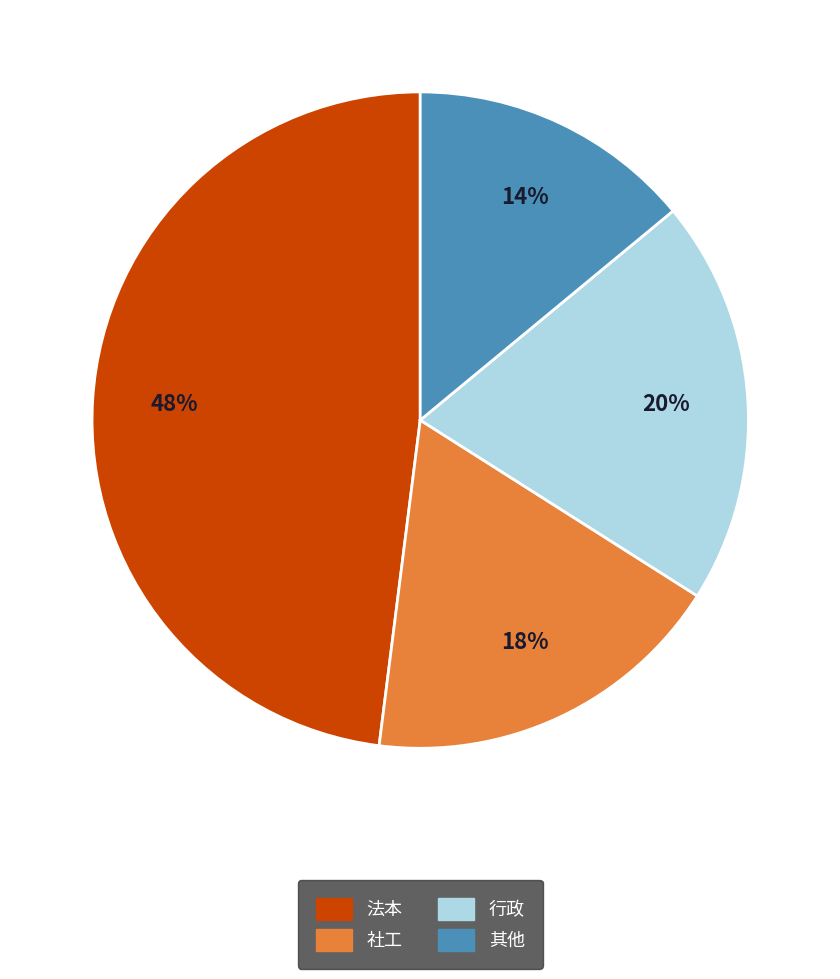

Combined, do 社工 and 行政 account for over 50%?

No